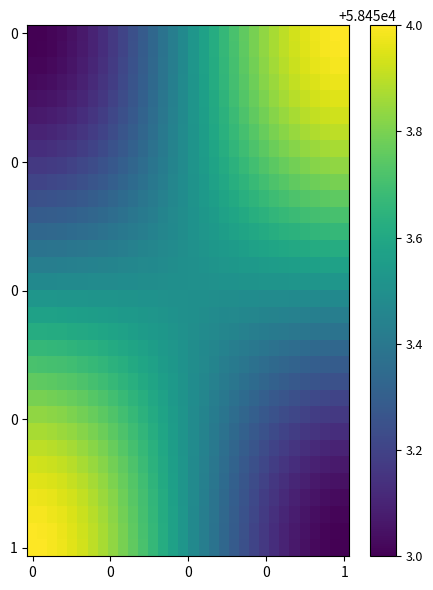

At which category is the sum across all series the highest?

7